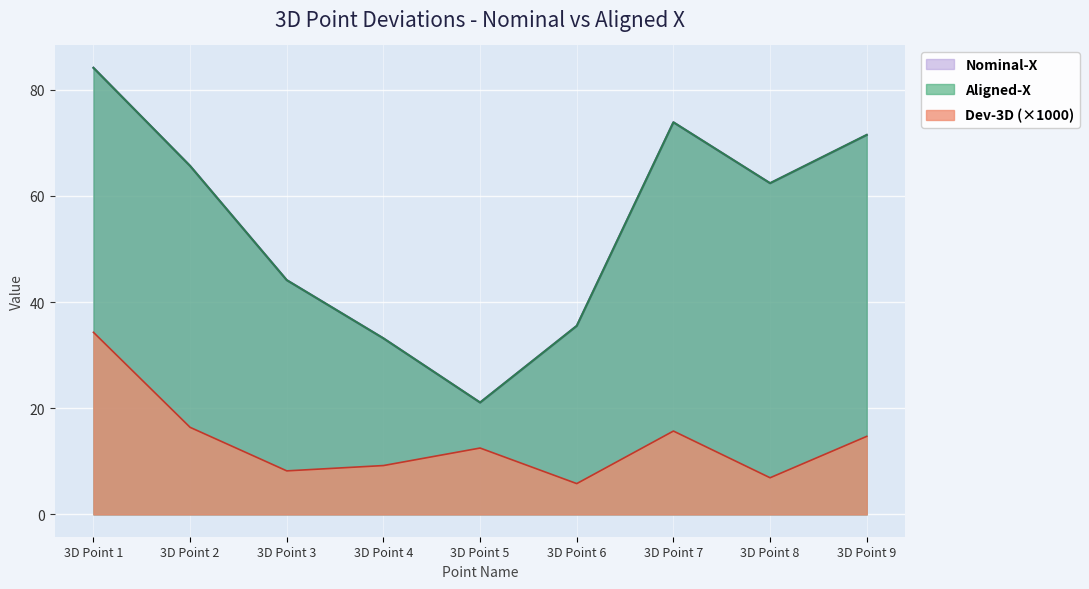

What is the total value across all series at 3D Point 9?

157.7